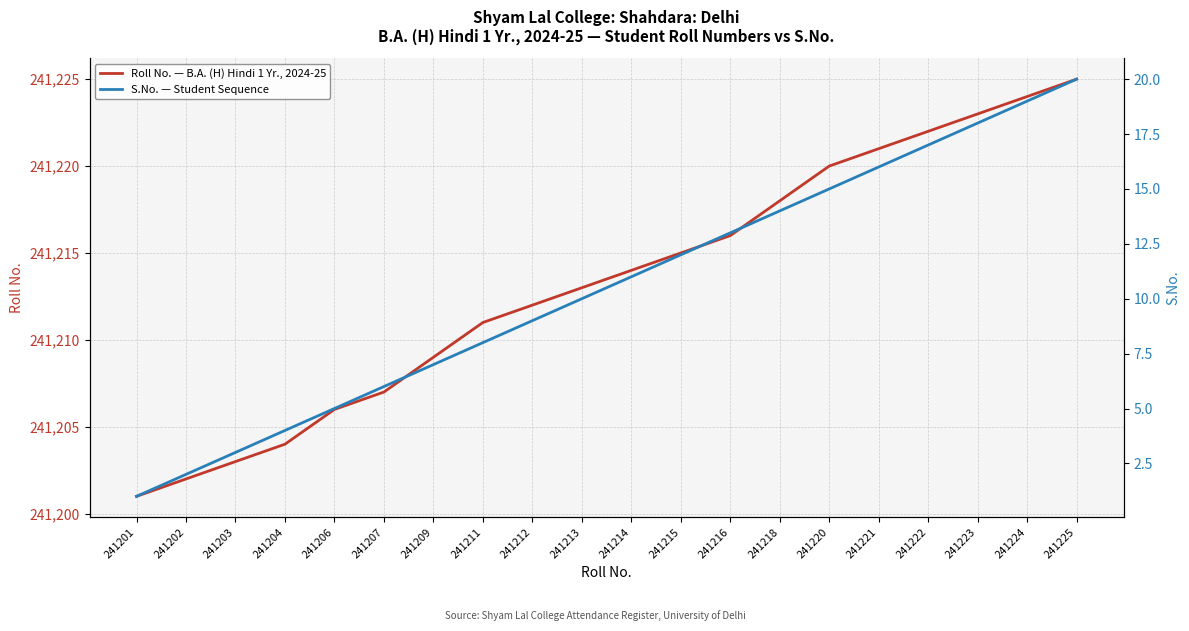

What is the sum of all S.No. — Student Sequence values?

210